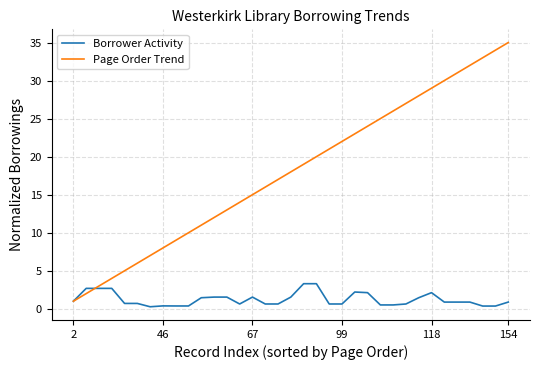

What is the lowest value of the Page Order Trend series?

1.0